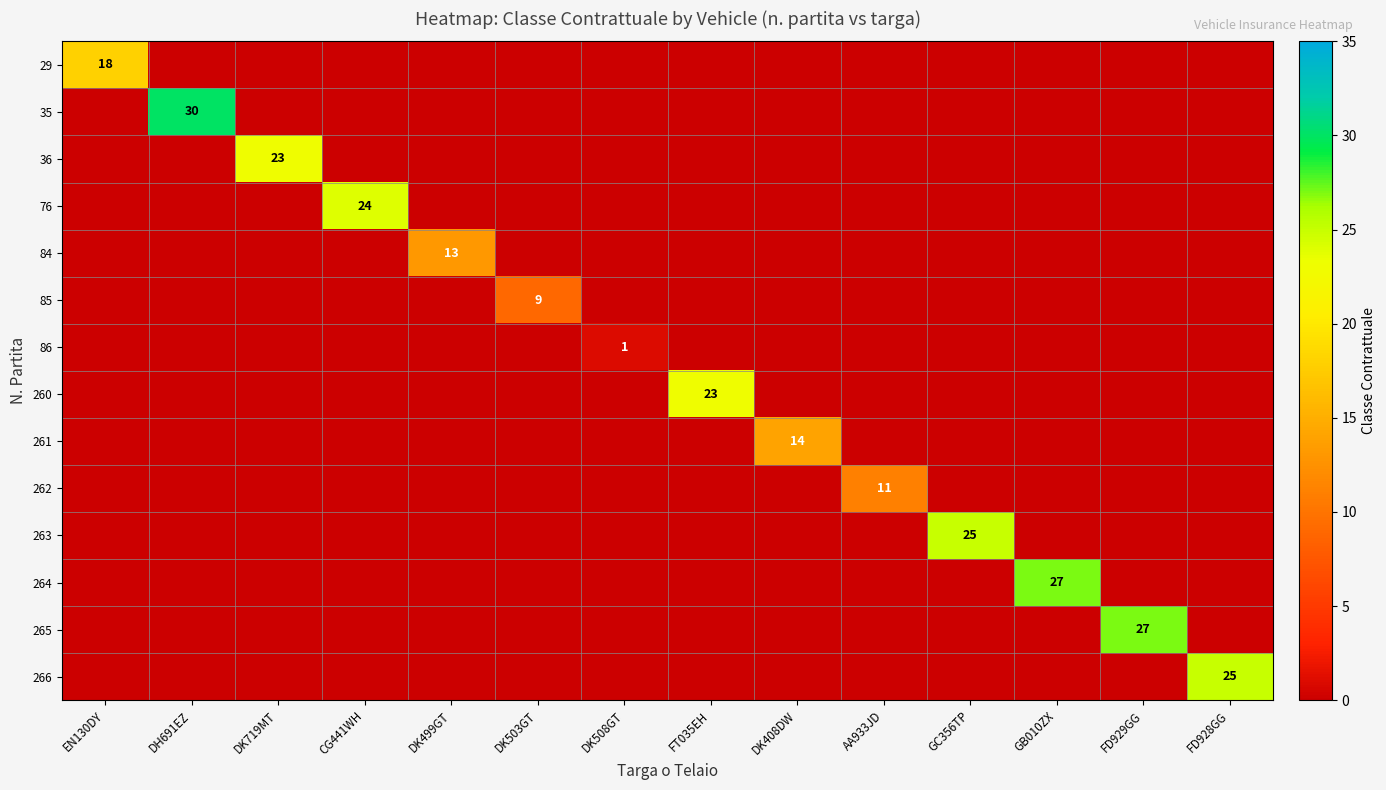

What is the total value across all series at FD929GG?

27